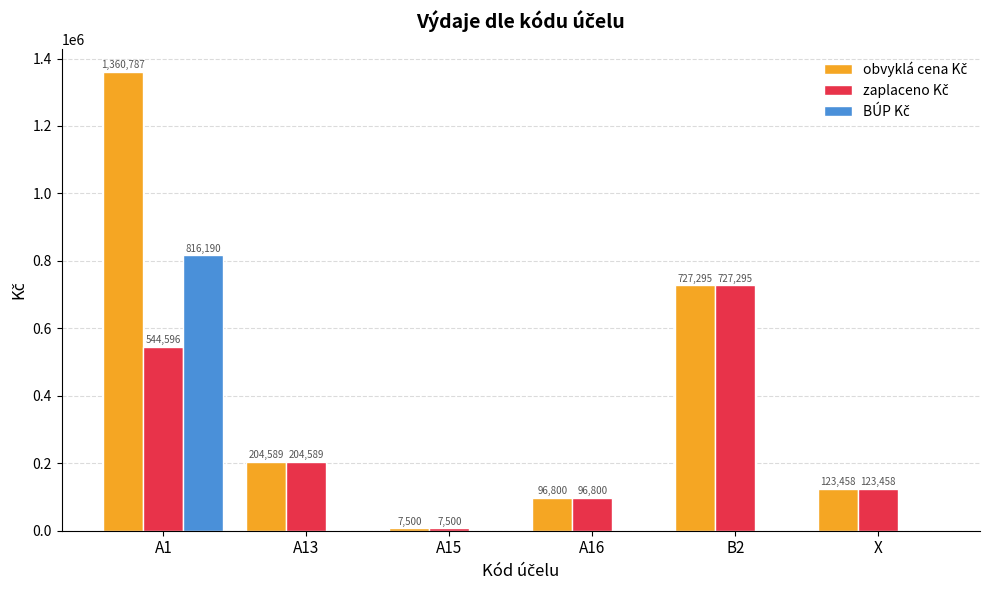

At which category is the sum across all series the highest?

A1